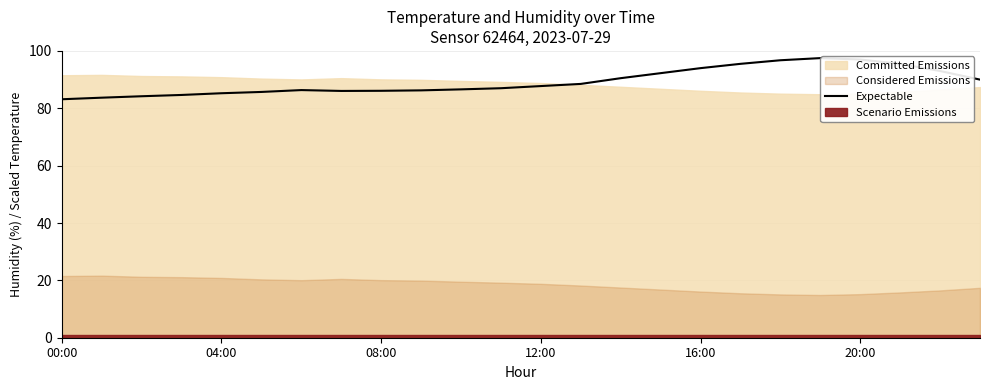

At which category does the chart reach its minimum across all series?

00:00